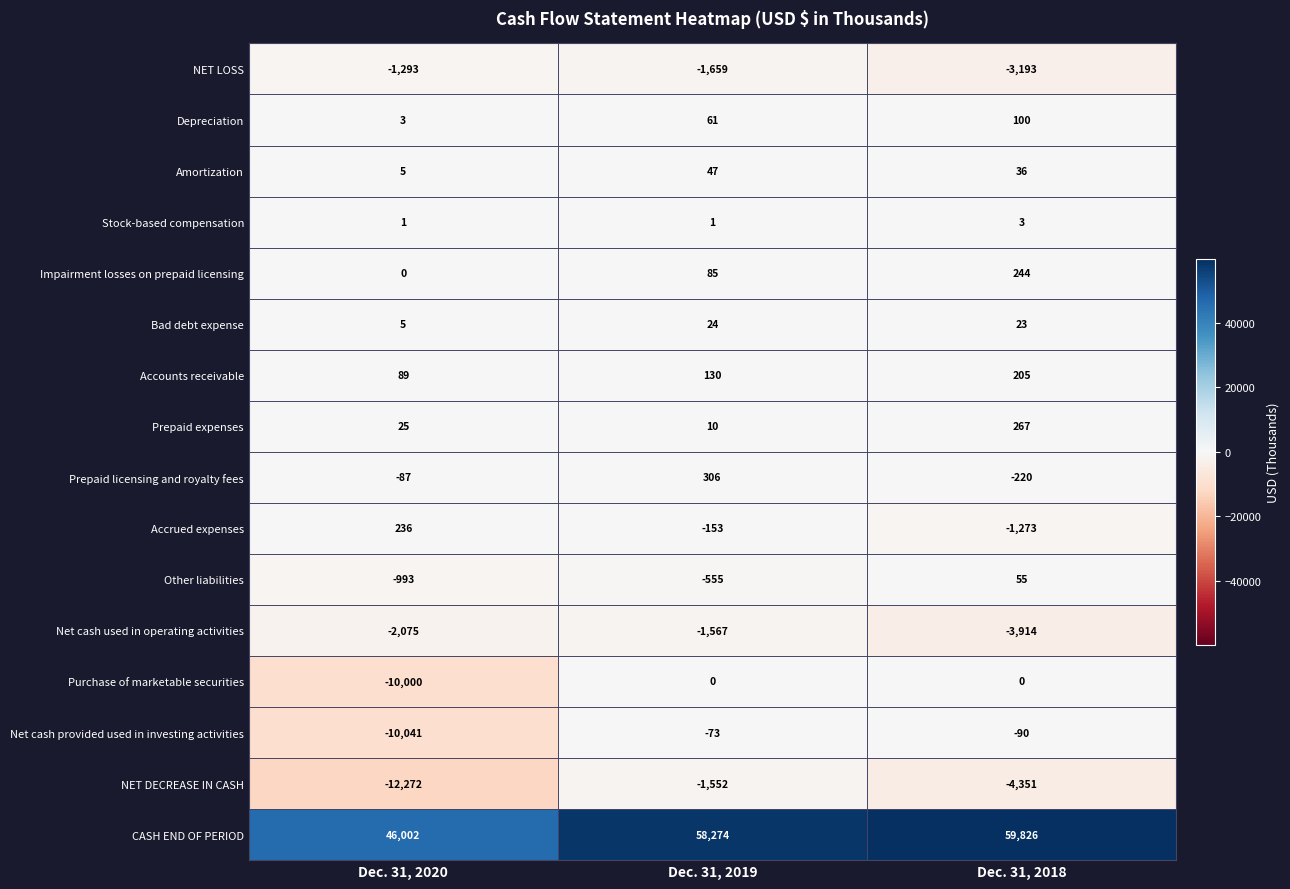

Where is NET DECREASE IN CASH nearest to the value -6912?

Dec. 31, 2018